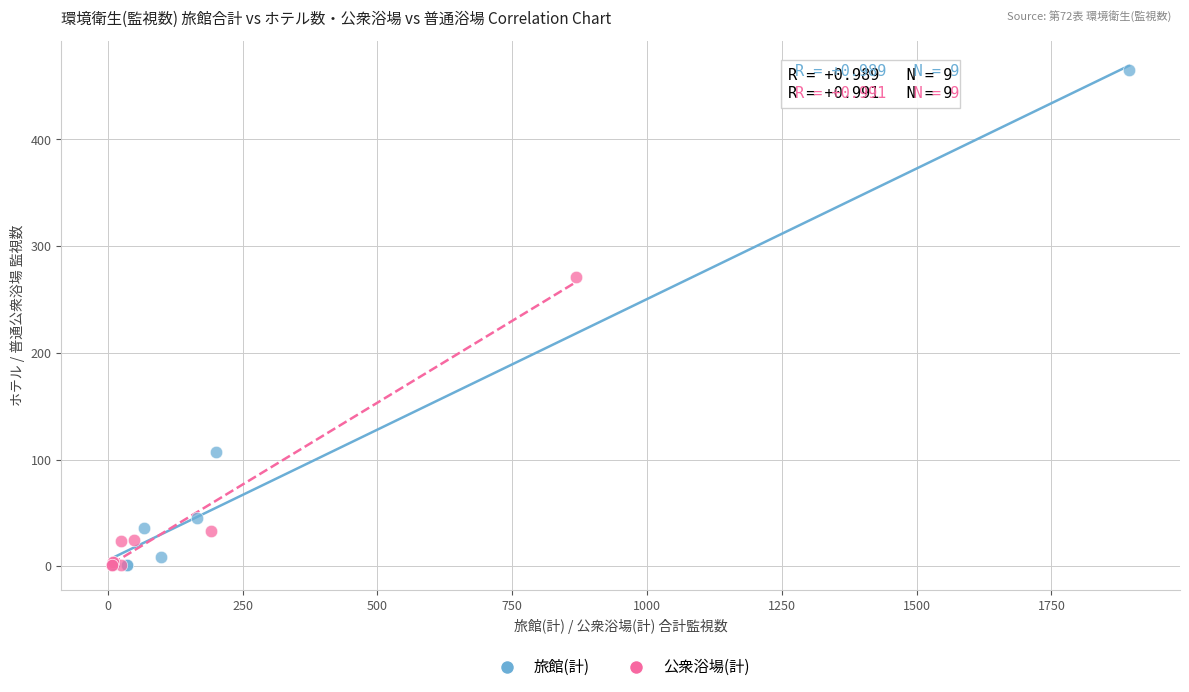

Which series contains the highest Y value?

旅館(計)